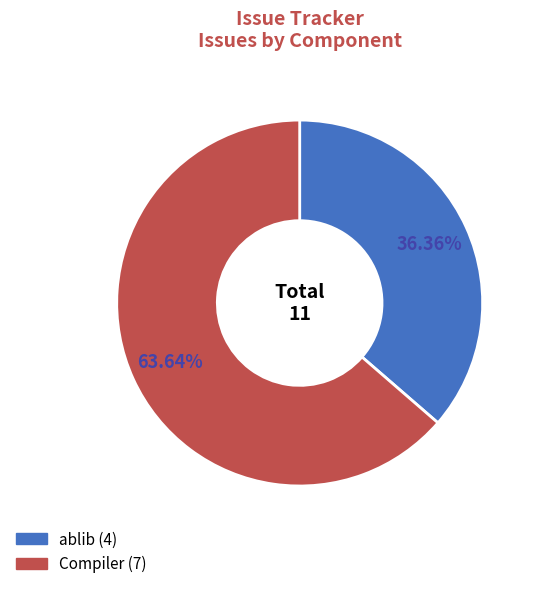

Is there a majority slice in this chart?

Yes